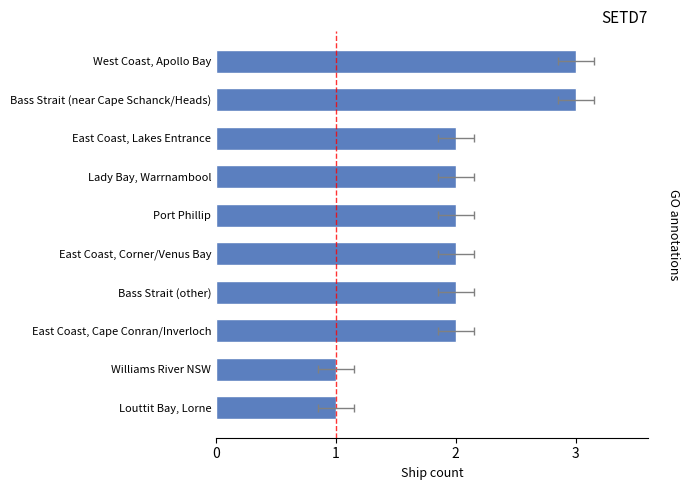

Reading left to right, transcribe all the data shown in this chart.

3	3	2	2	2	2	2	2	1	1